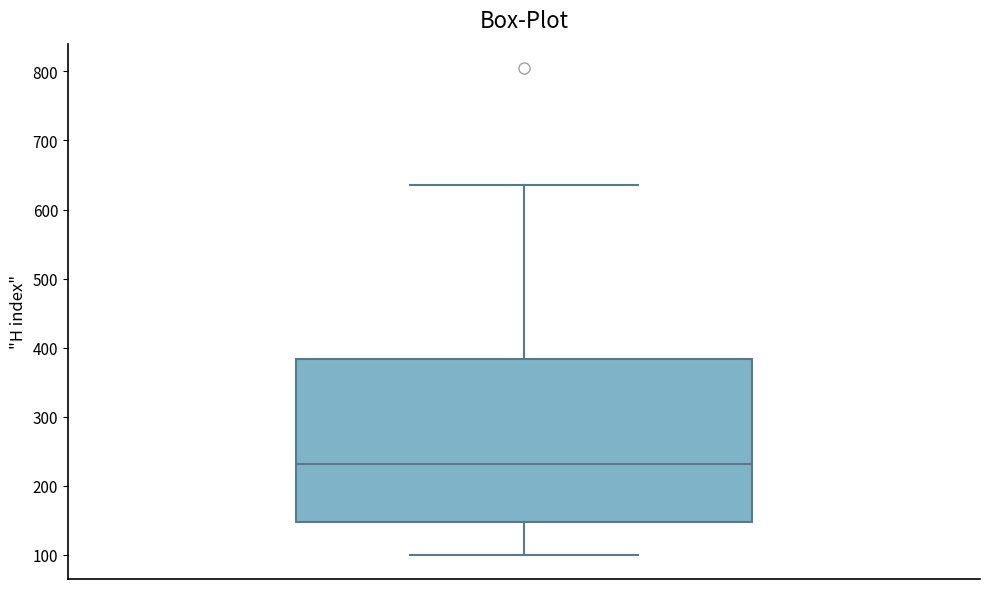

Read this box plot against the y-axis: the position of the median line, the range covered by the box, and the ends of both whiskers. The values are not printed on the chart, so give them approximately, as read against the axis.

median 230, box 150 to 380, whiskers 100 to 640